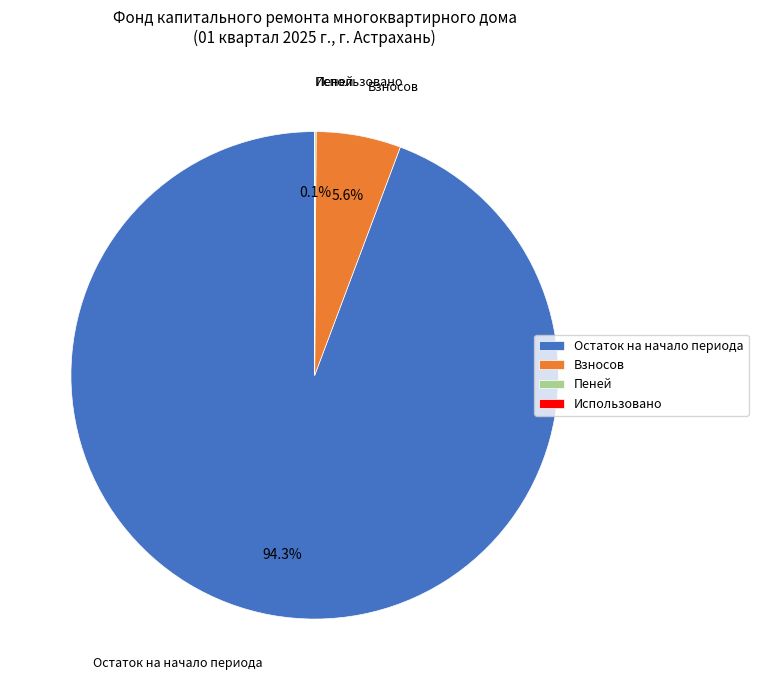

Which slice represents more than half of the pie?

Остаток на начало периода